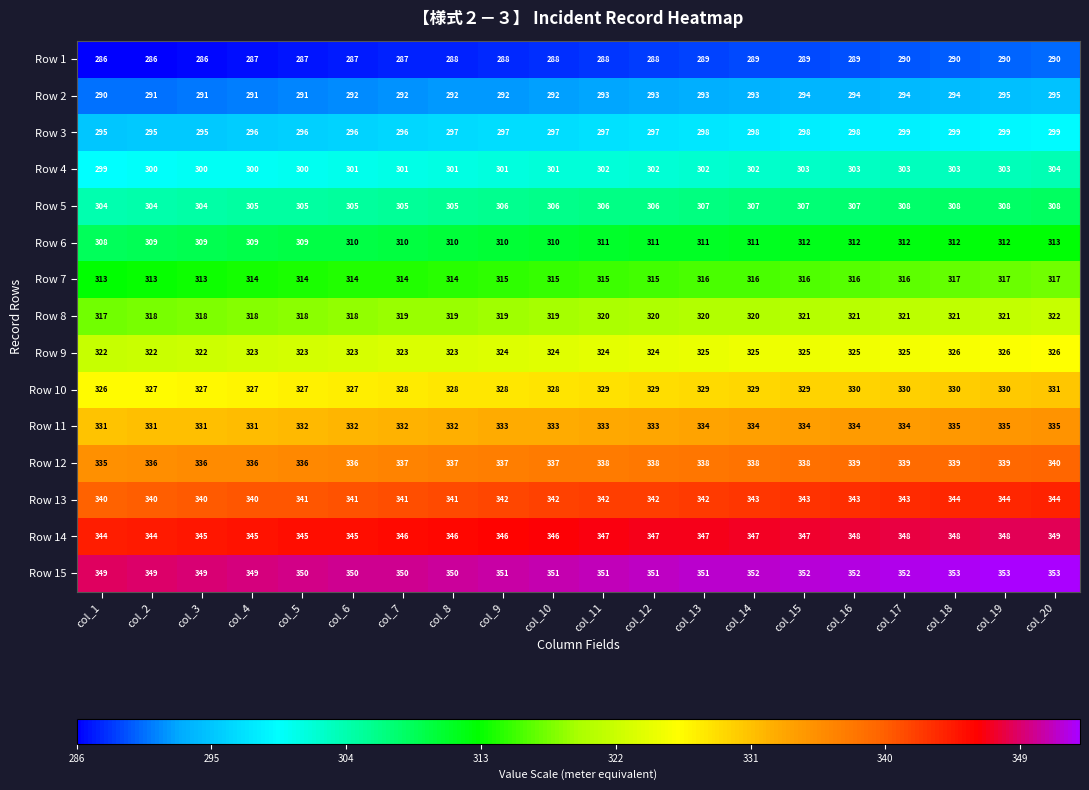

What is the greatest value displayed?

353